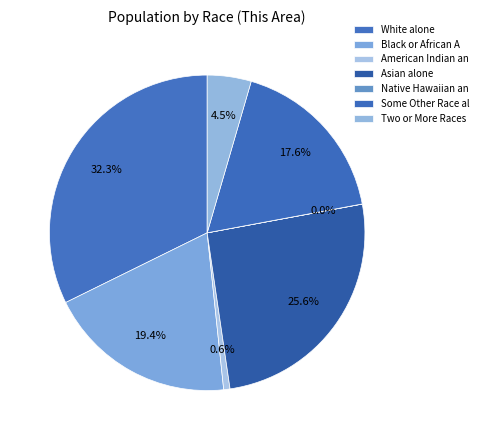

What is the largest slice in the pie chart?

White alone